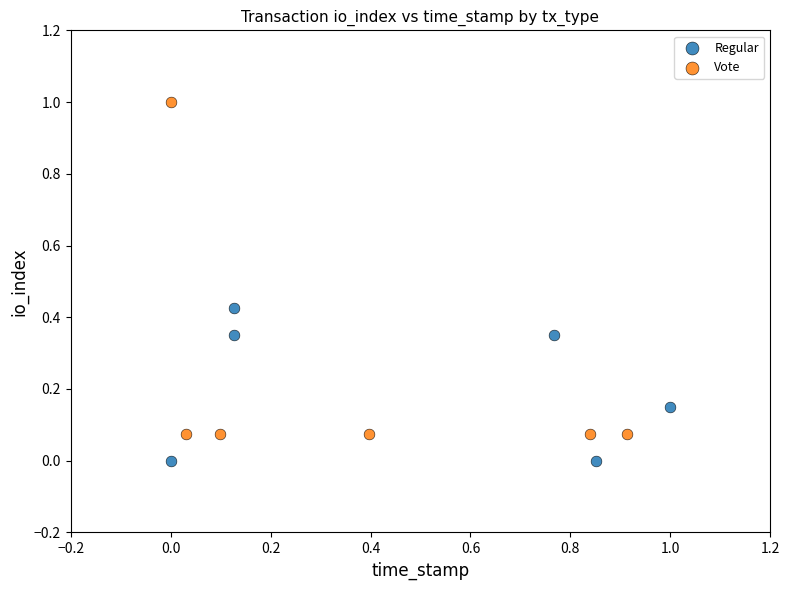

Which series has the widest spread of Y values?

Vote